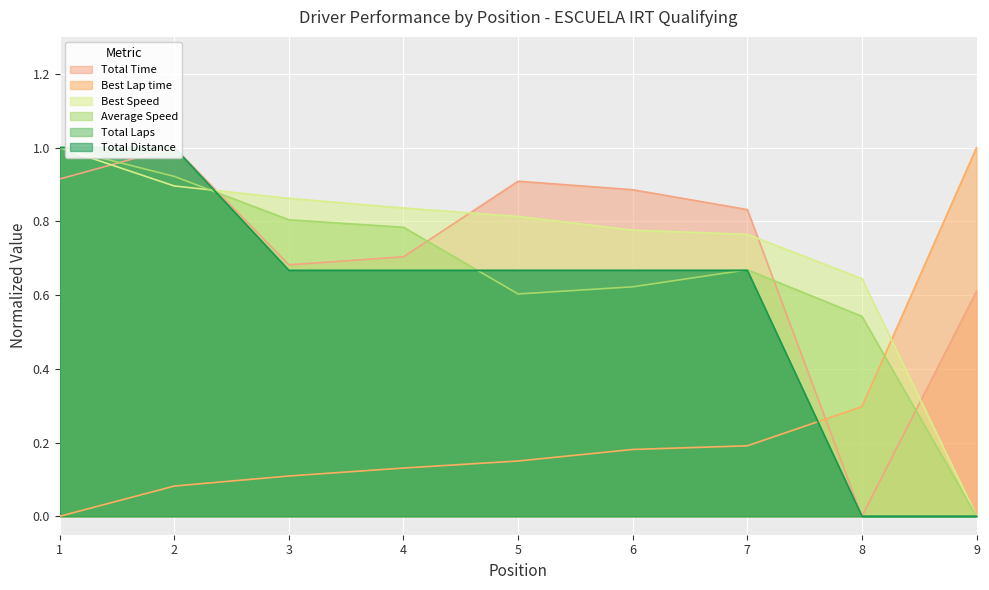

After their last crossing, which series has the higher values: Total Laps or Best Speed?

Best Speed